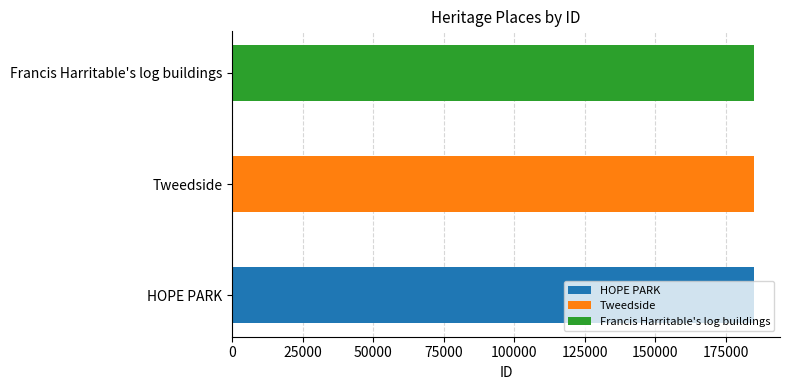

What is the average value?

184929